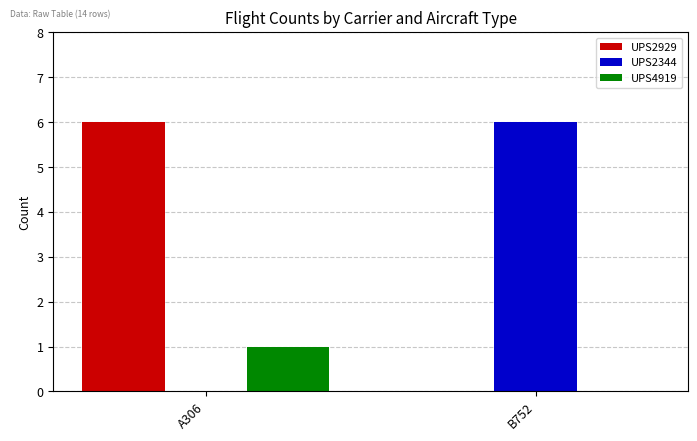

How many groups of bars are there?

2